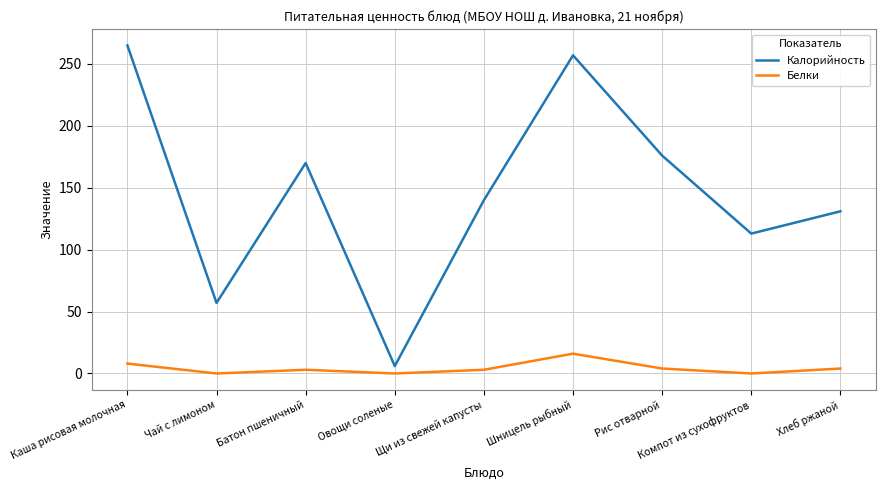

How many lines are shown in the chart?

2